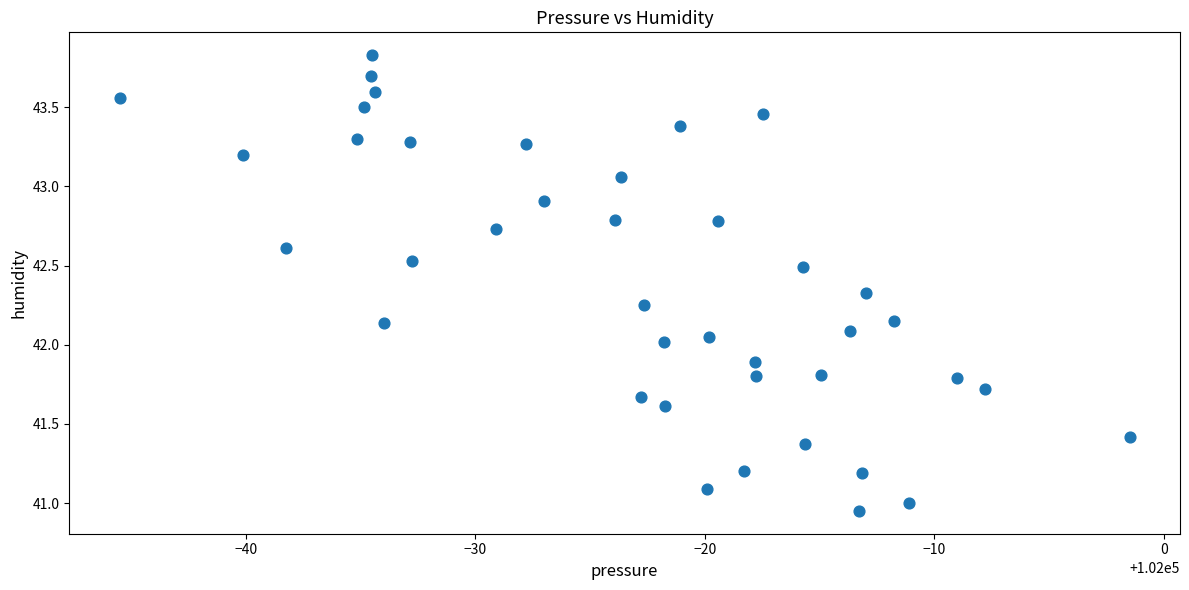

What is the range of X values (max minus min)?

44.0